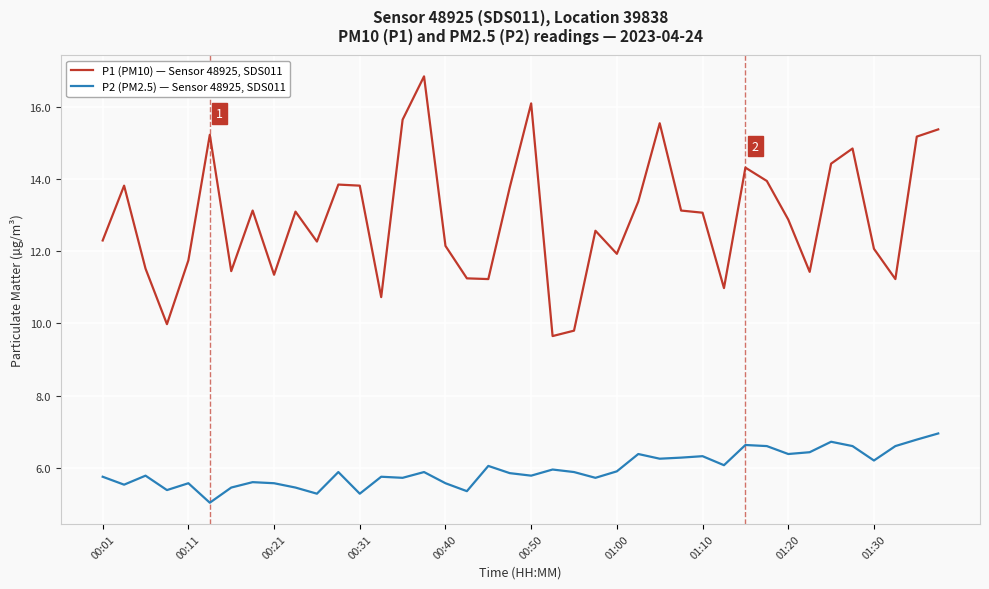

Which series has the largest range (max minus min)?

P1 (PM10) — Sensor 48925, SDS011